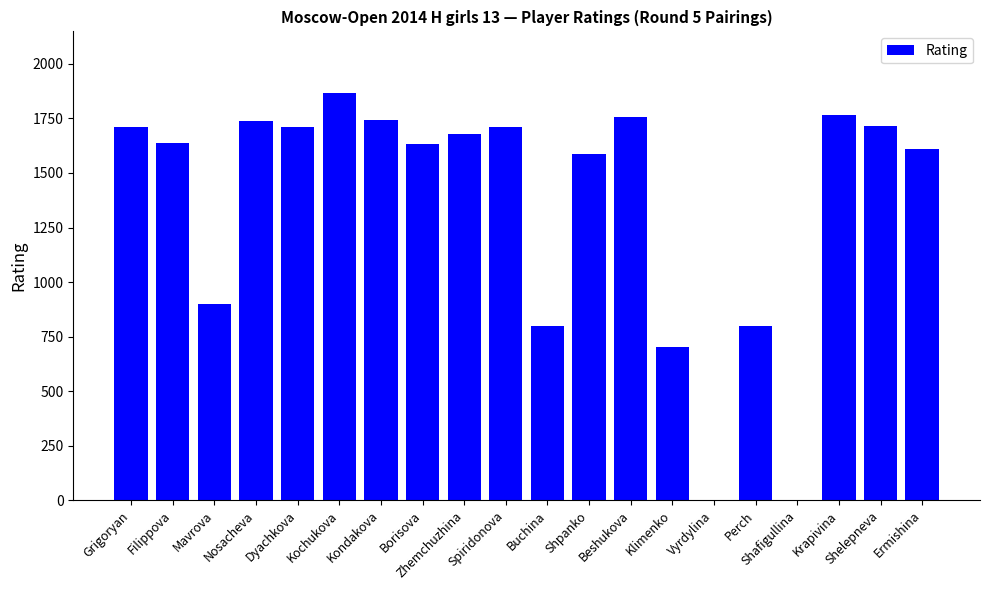

What is the sum of the values at Vyrdylina and Zhemchuzhina?

1680